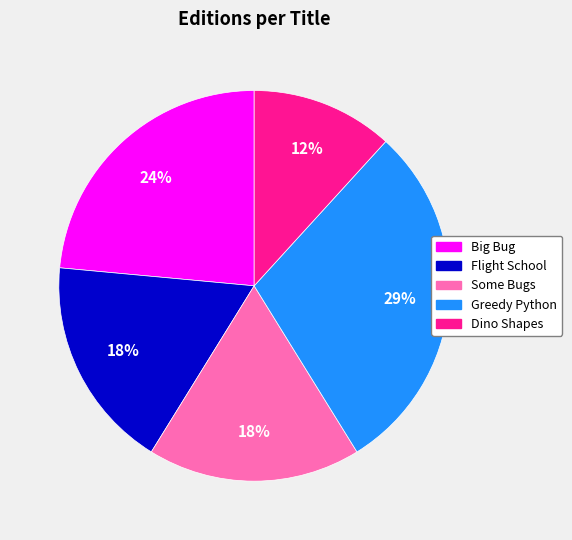

Do Greedy Python and Dino Shapes together represent more than half of the pie?

No